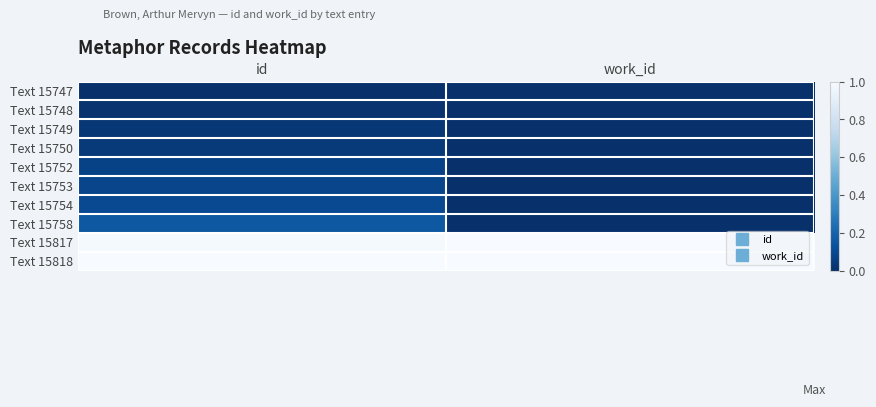

What is the greatest value displayed?

1.0